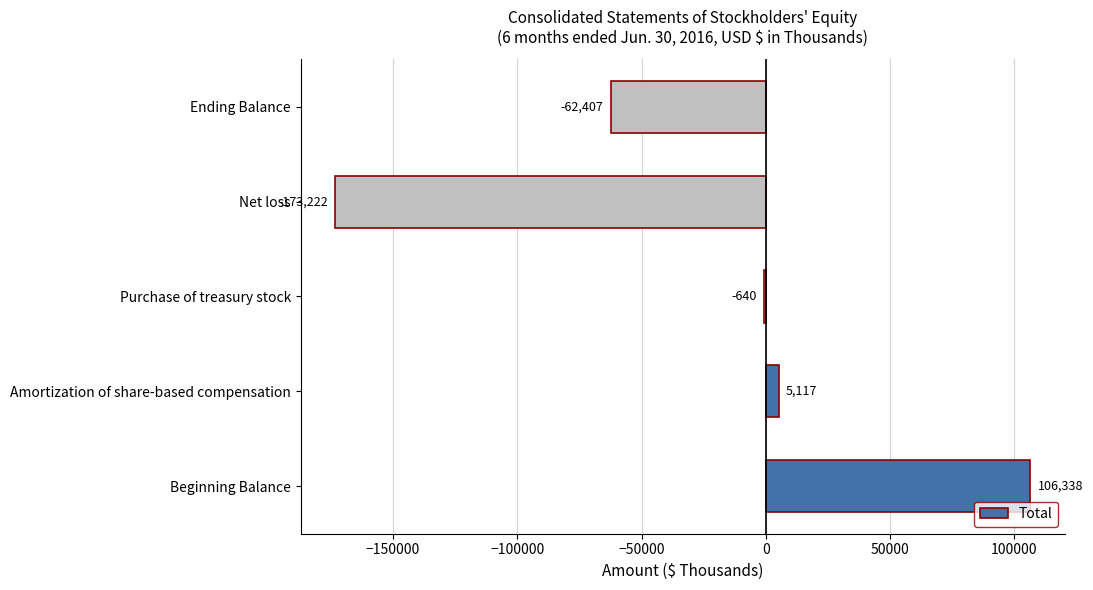

Reading bottom to top, what are all the values shown in this chart?

Beginning Balance=106338	Amortization of share-based compensation=5117	Purchase of treasury stock=-640	Net loss=-173222	Ending Balance=-62407